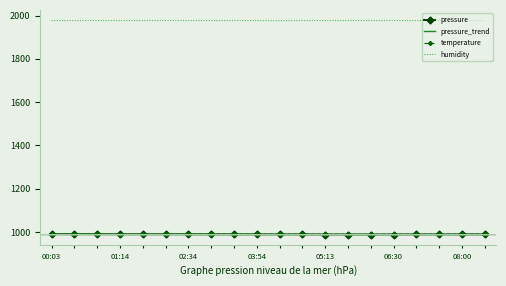

What is the maximum value shown in the chart?

1976.8